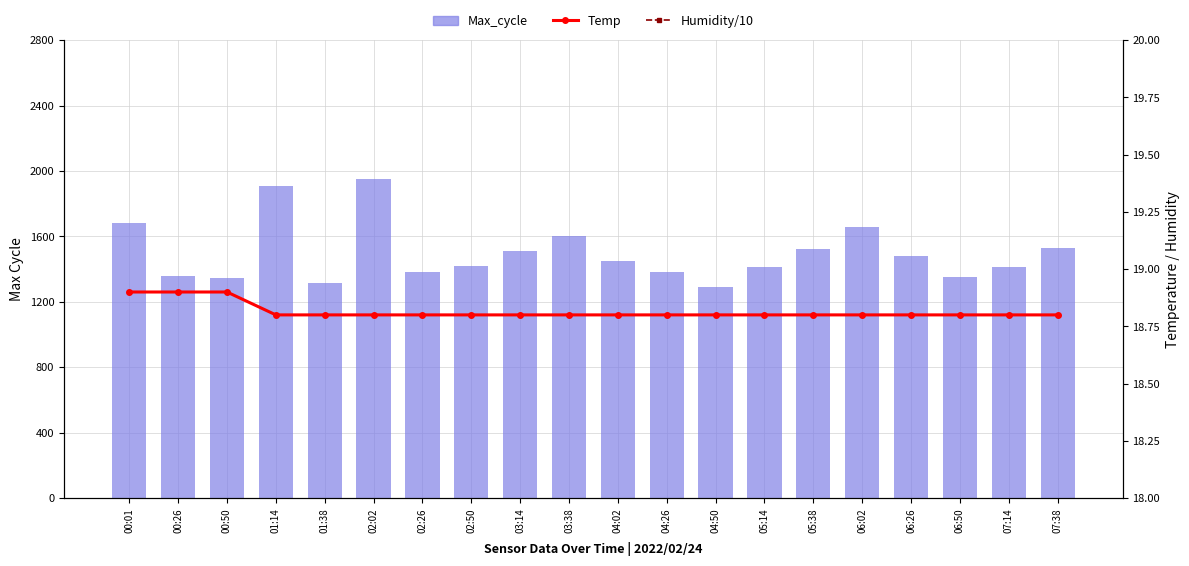

The value of Temp at 04:26 is 18.8. True or false?

True